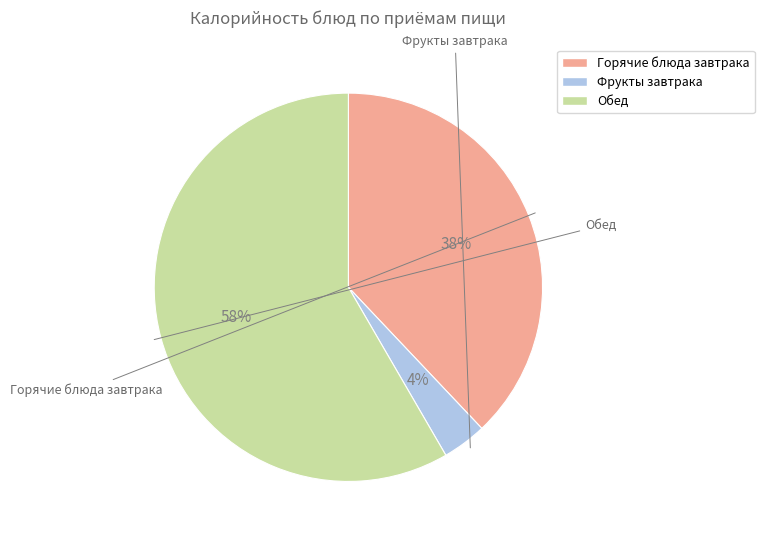

To the nearest percent, what is the average slice percentage?

33%